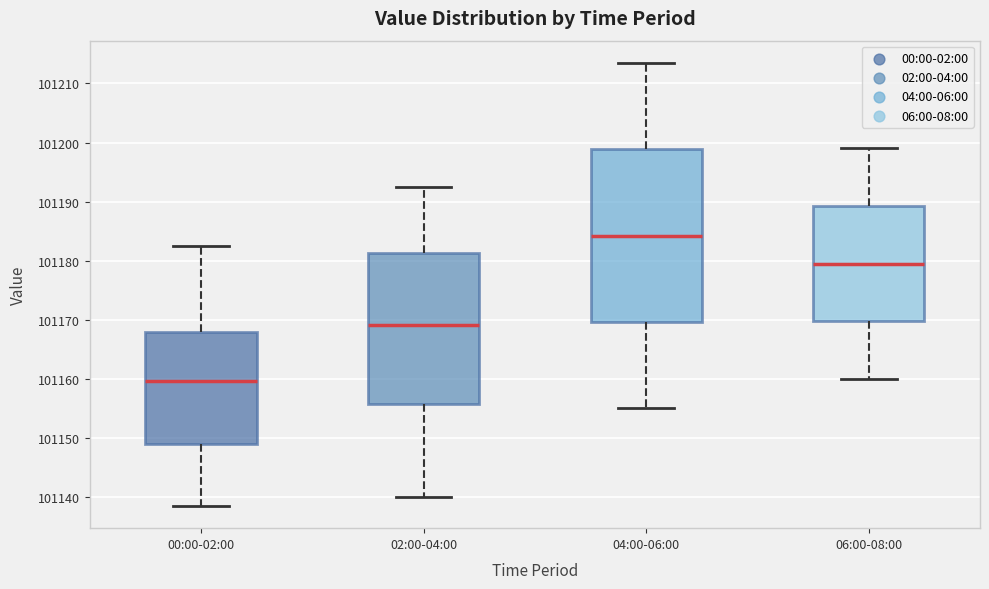

Reading left to right, transcribe this box plot: for each box, give where its median line is, the range the box spans, and where its two whiskers end, as read against the y-axis. The values are not printed on the chart, so give them approximately, as read against the axis.

00:00-02:00: median 101160, box 101149 to 101168, whiskers 101138 to 101182
02:00-04:00: median 101169, box 101156 to 101181, whiskers 101140 to 101192
04:00-06:00: median 101184, box 101170 to 101199, whiskers 101155 to 101214
06:00-08:00: median 101180, box 101170 to 101189, whiskers 101160 to 101199